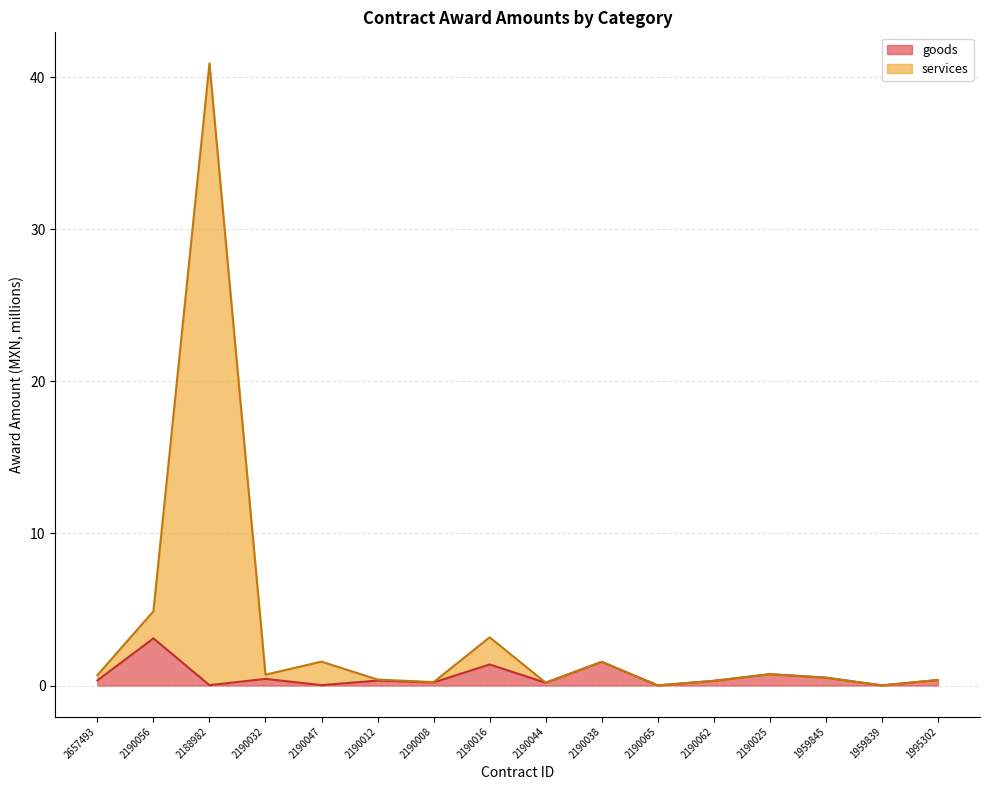

Which category has the highest value in the goods series?

2190056